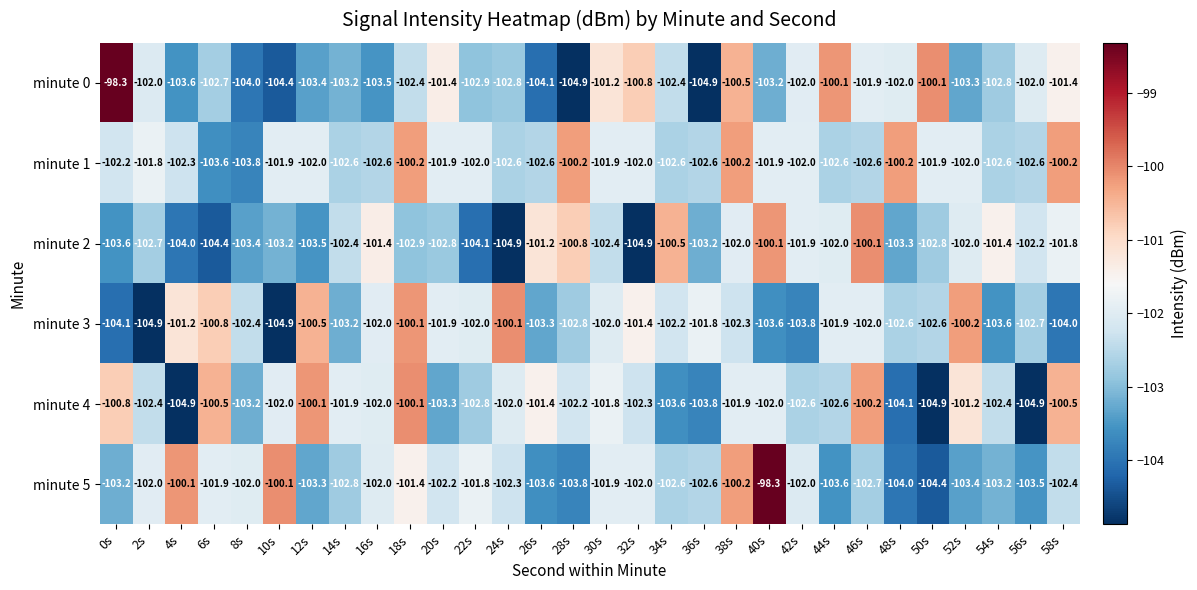

What is the minimum value for minute 0?

-104.9